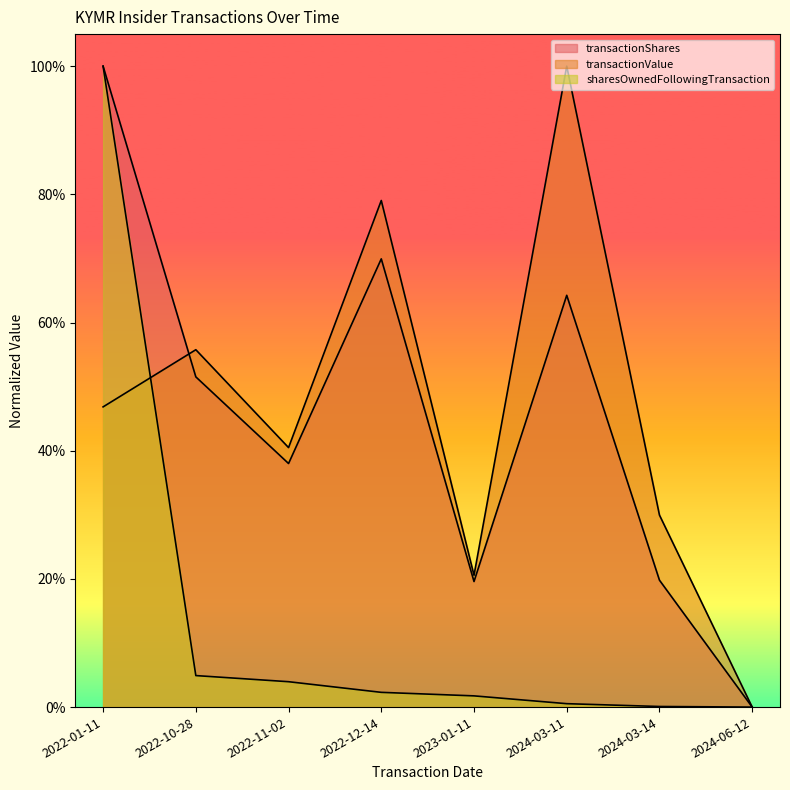

List the labels in order of sharesOwnedFollowingTransaction value, largest first.

2022-01-11, 2022-10-28, 2022-11-02, 2022-12-14, 2023-01-11, 2024-03-11, 2024-03-14, 2024-06-12